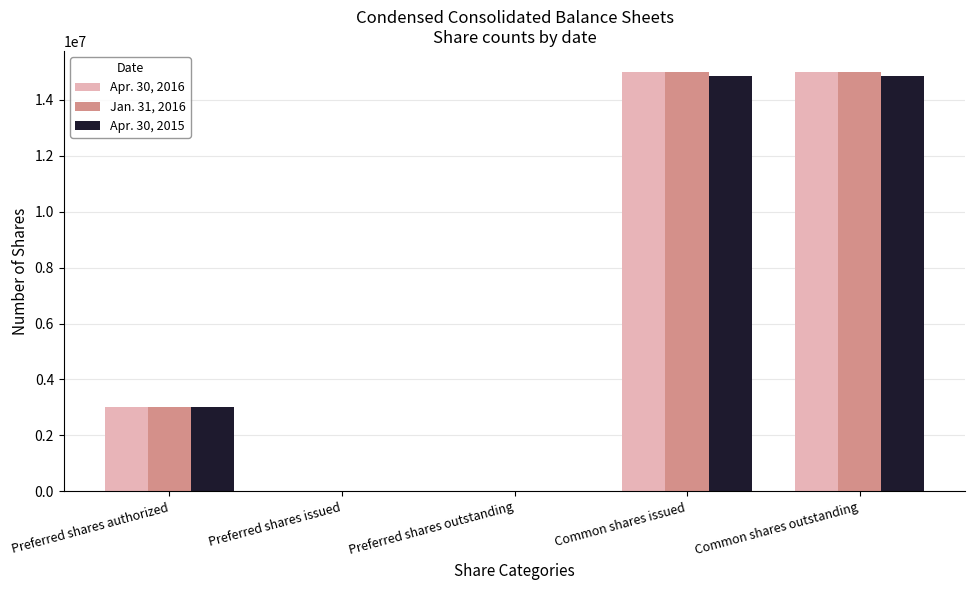

Does the chart contain stacked bars?

No